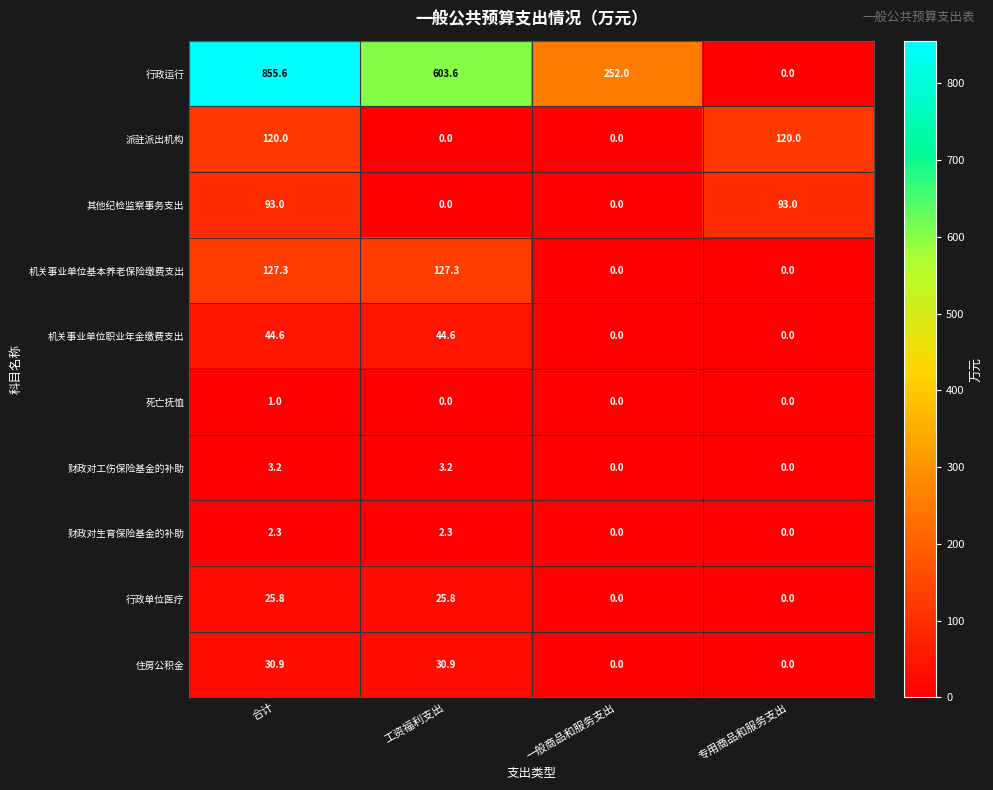

At how many categories does at least one series exceed 698?

1